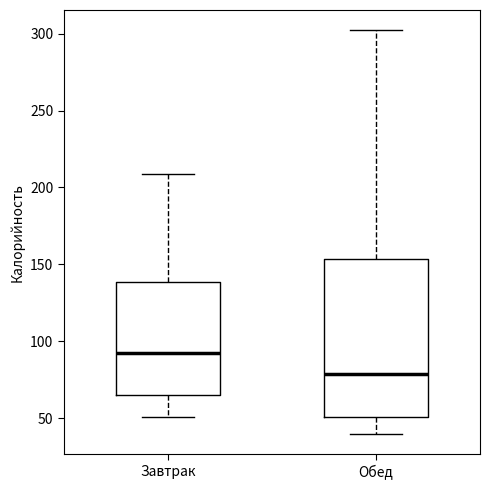

Comparing the boxes themselves (not the whiskers), which one is the tallest?

Обед